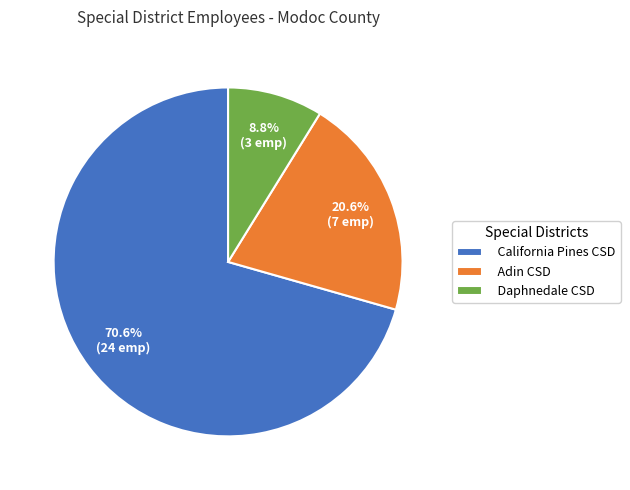

Which category accounts for the majority?

California Pines CSD